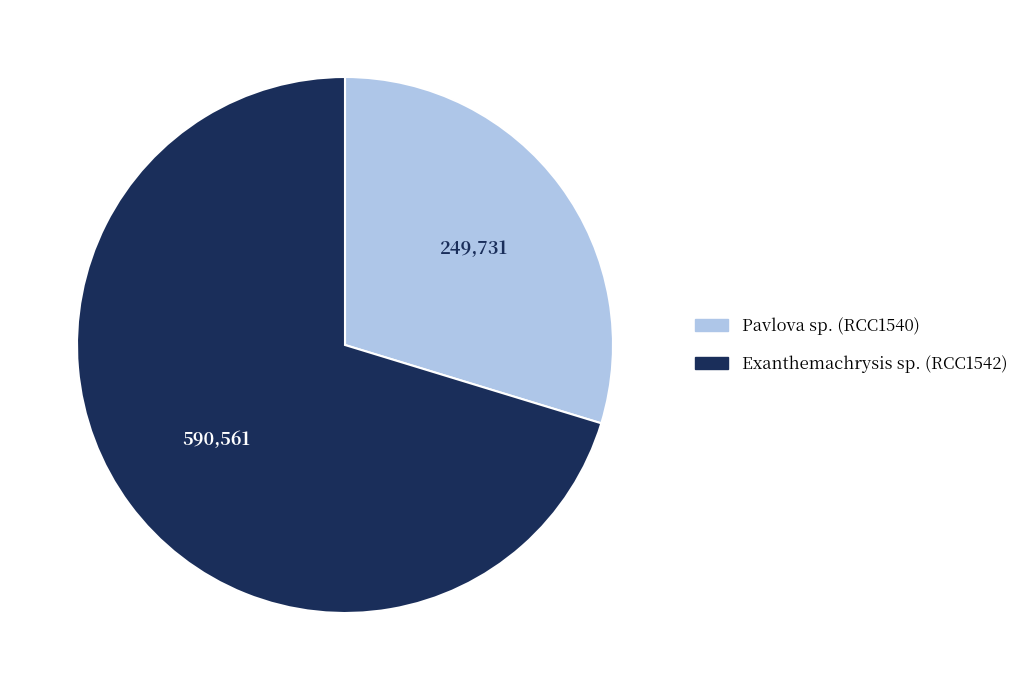

Approximately how many times larger is the value at Exanthemachrysis sp. (RCC1542) compared to Pavlova sp. (RCC1540)?

2.4